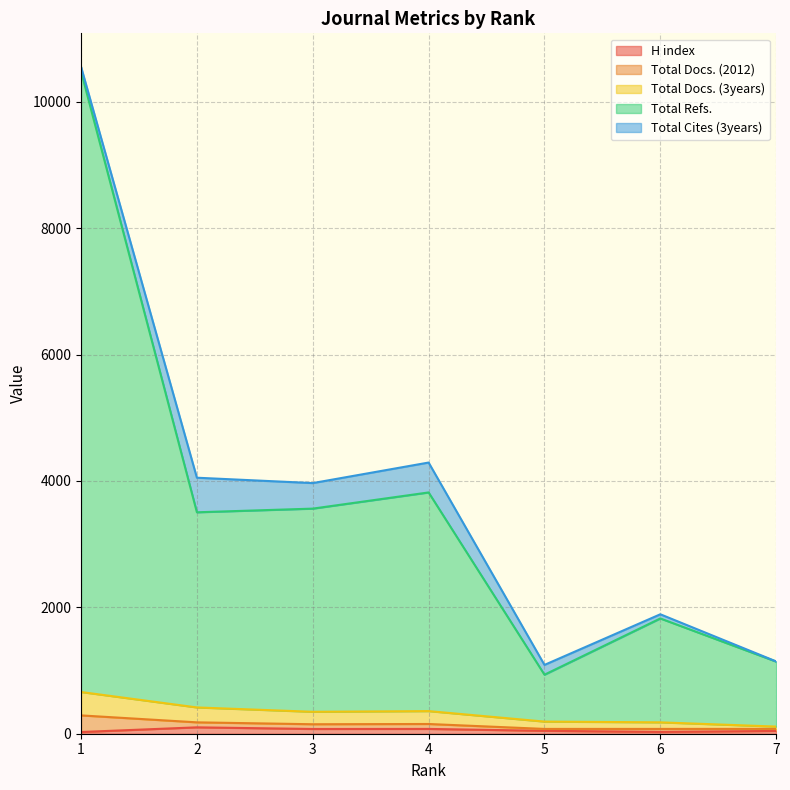

What is the maximum value for H index?

101